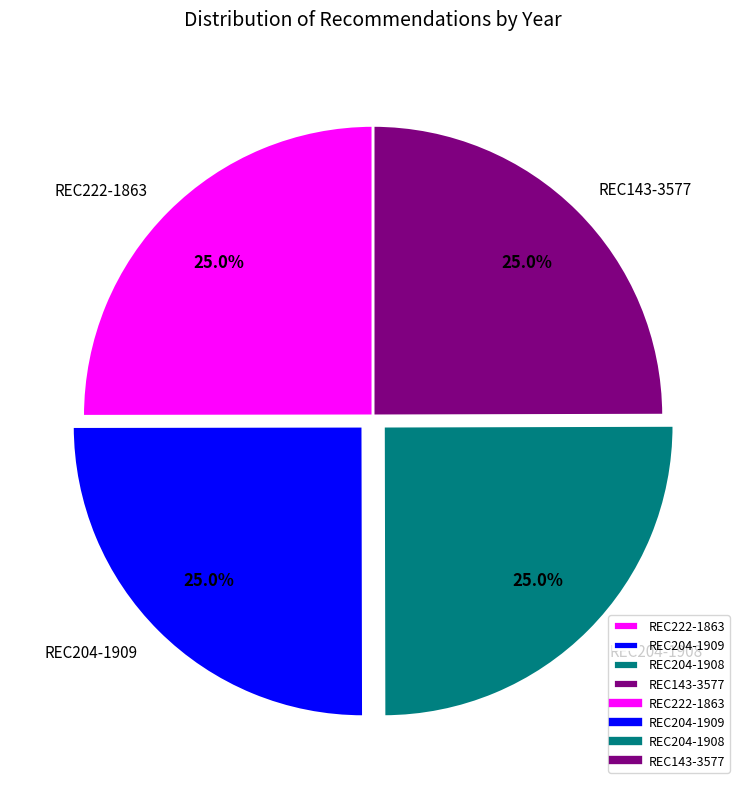

What portion of the pie excludes REC222-1863?

75.0%